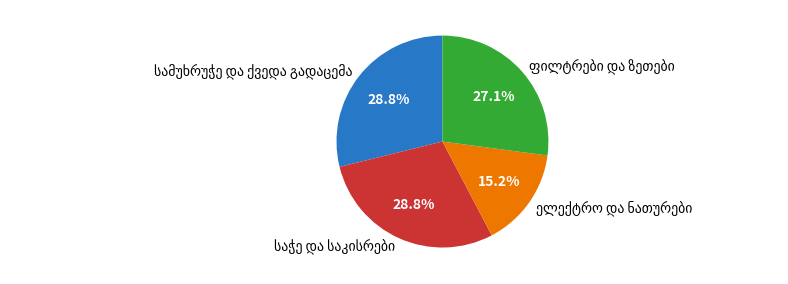

Does any single category account for the majority?

No